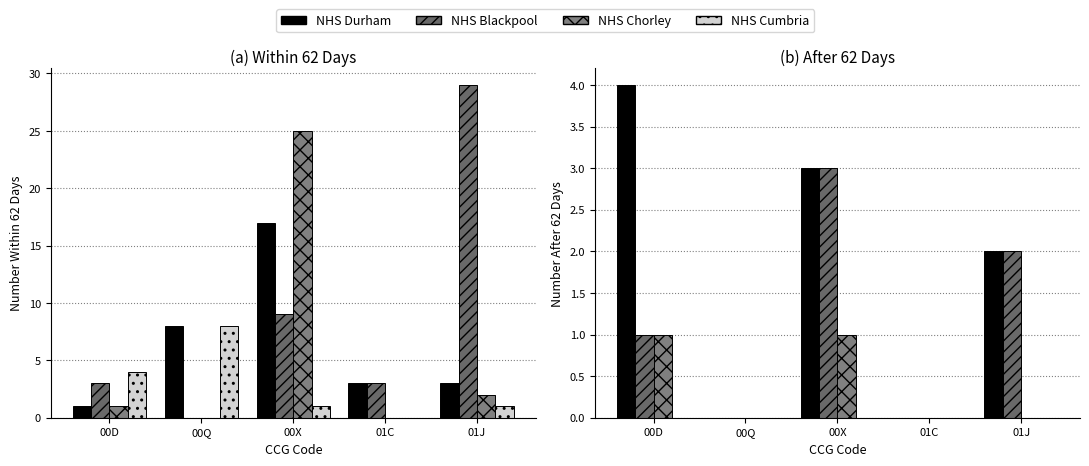

At 00X, list the series in order from smallest to largest.

NHS Cumbria, NHS Chorley, NHS Durham, NHS Blackpool